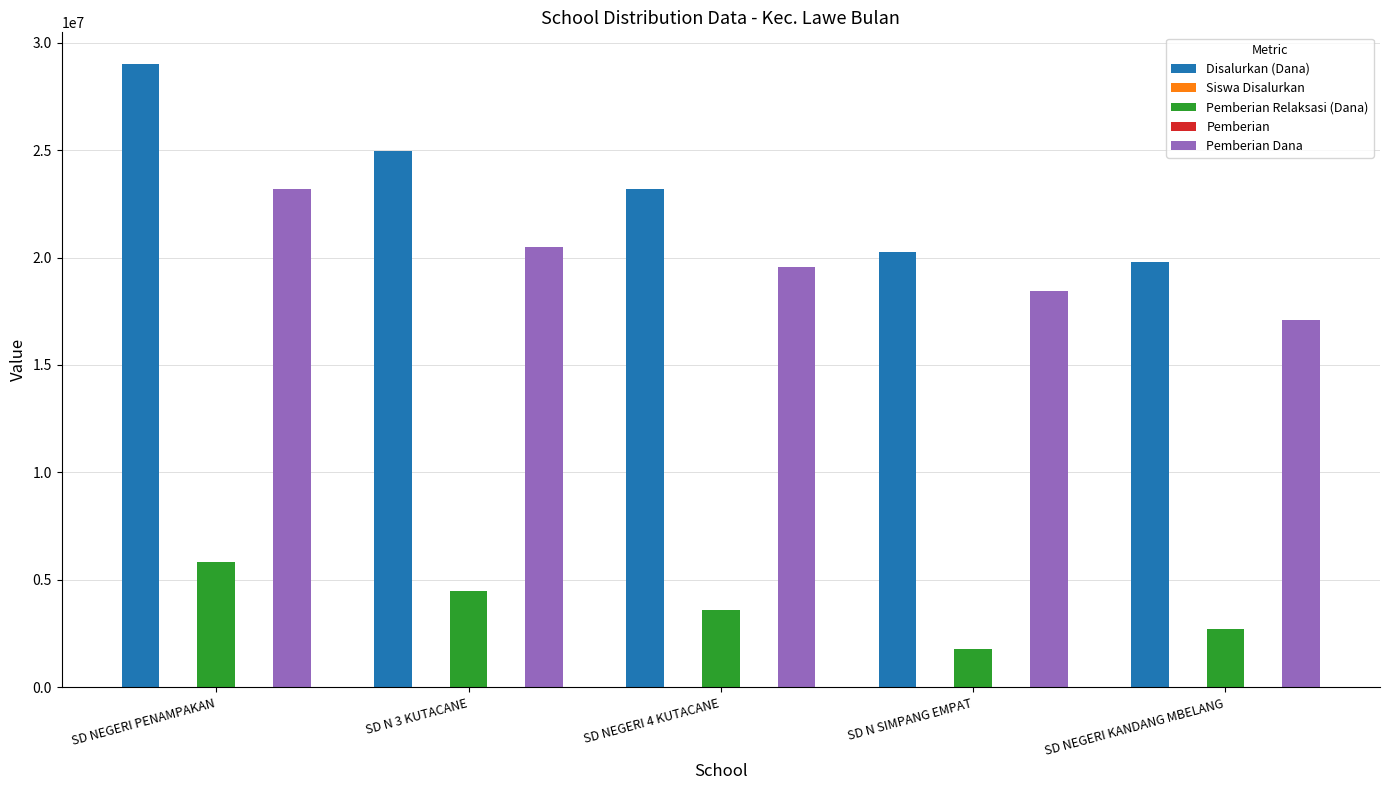

Which category has the highest value across all series?

SD NEGERI PENAMPAKAN